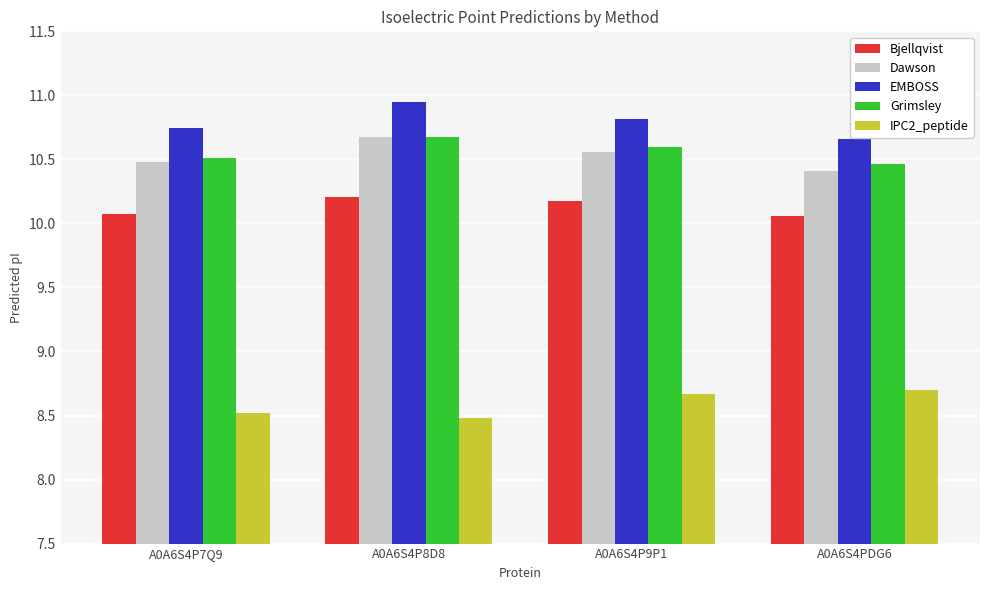

Which series has the widest spread of values?

EMBOSS